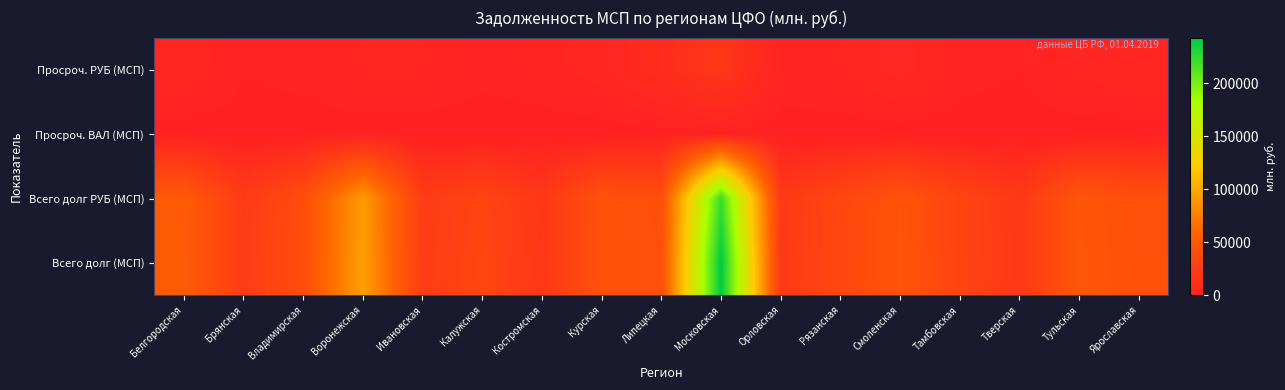

Between Воронежская and Ивановская, which is larger?

Воронежская